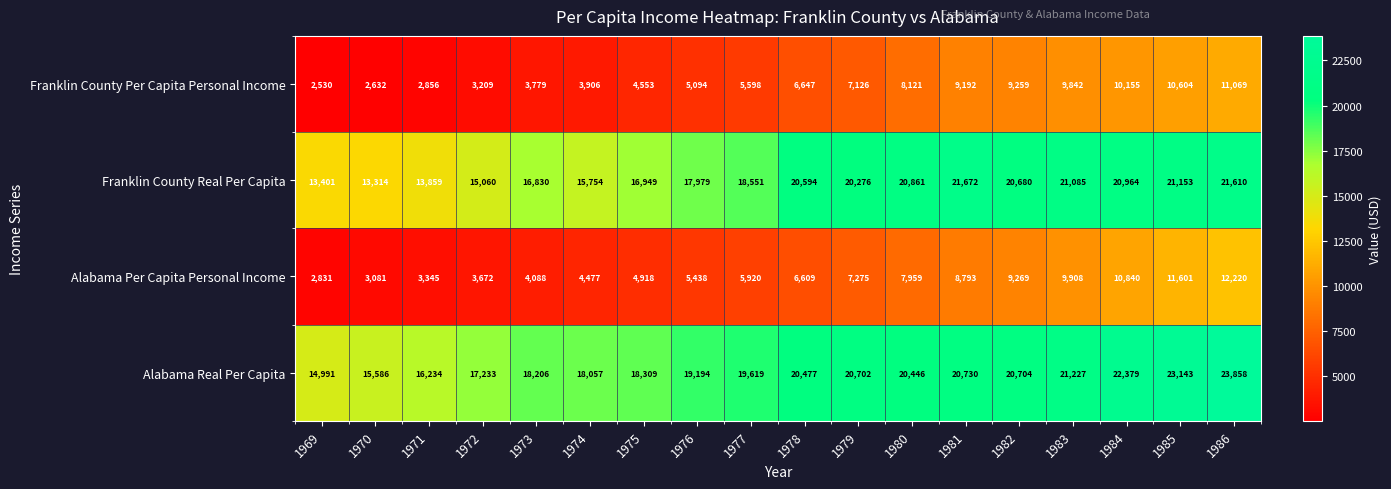

What value does the Franklin County Real Per Capita series have at 1974, to the nearest 50?

15750